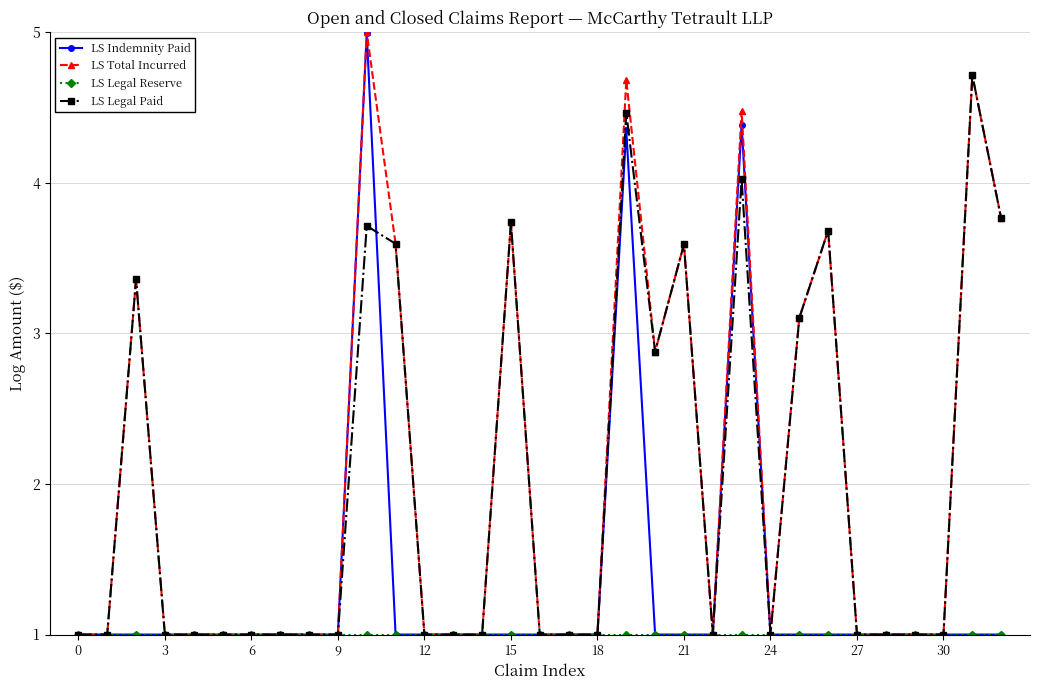

True or false: LS Legal Paid has more than 0 interior local peaks.

True